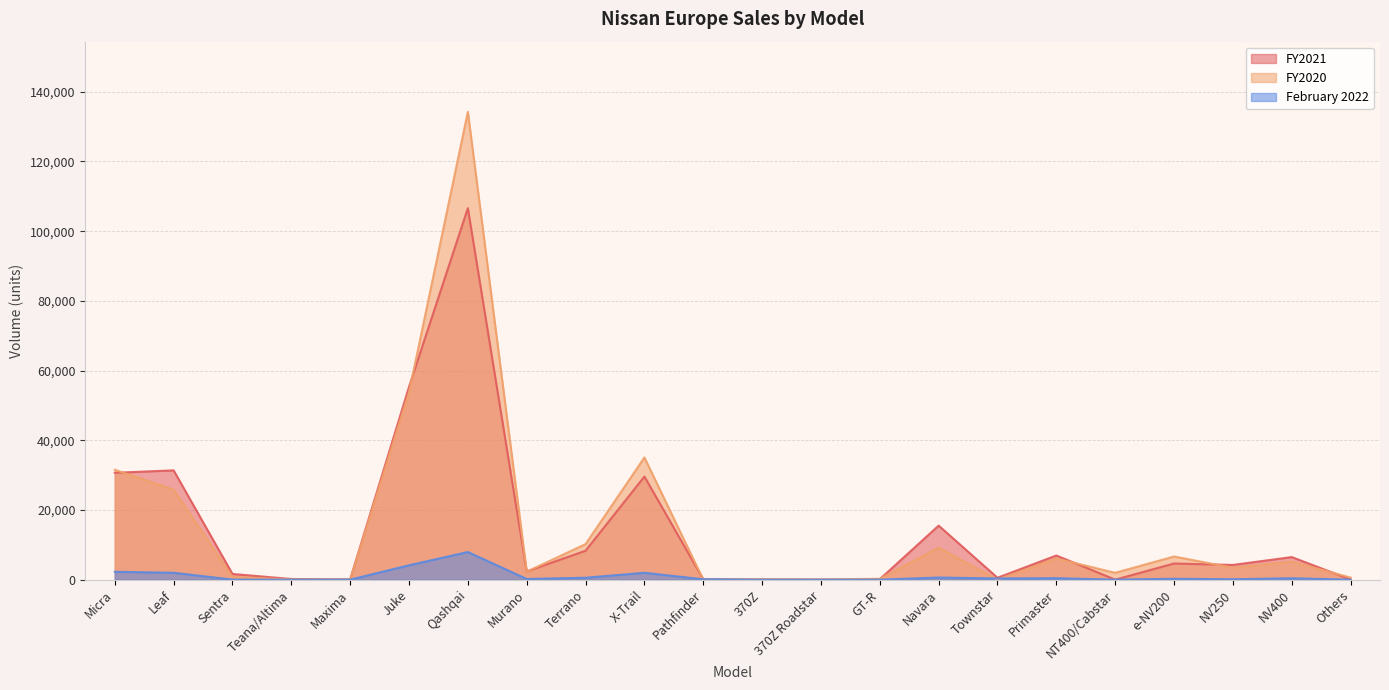

At which category does FY2020 reach its first local peak?

Qashqai